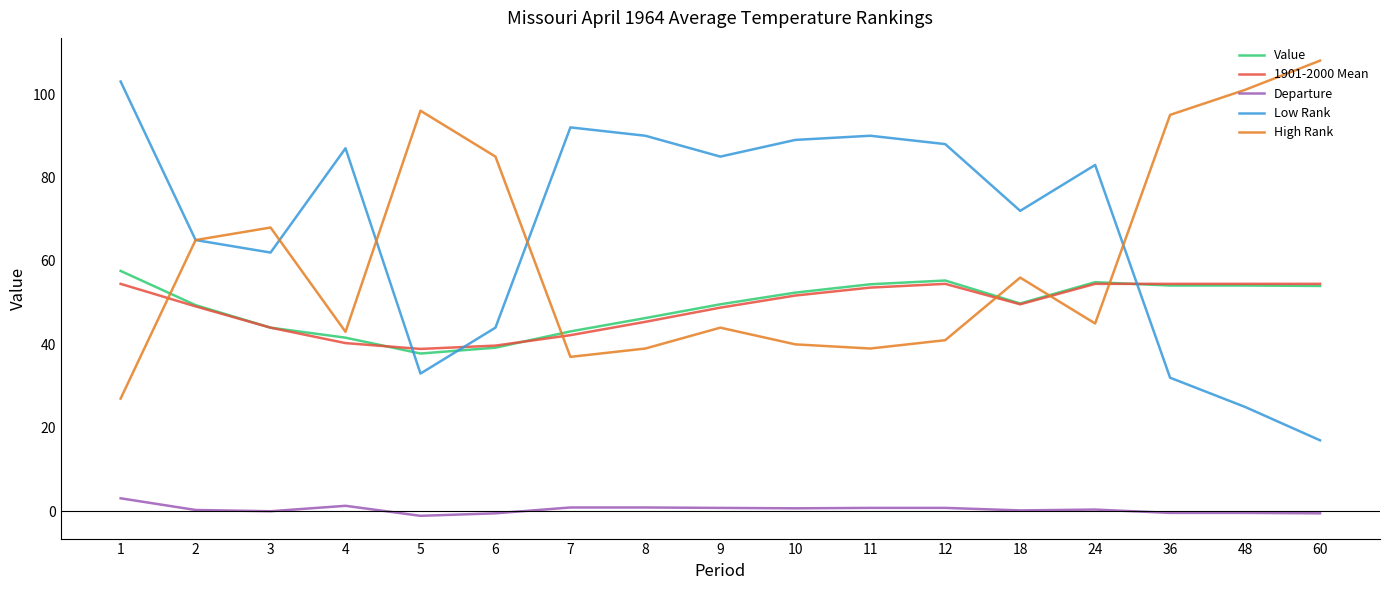

At how many categories does at least one series exceed 107?

1